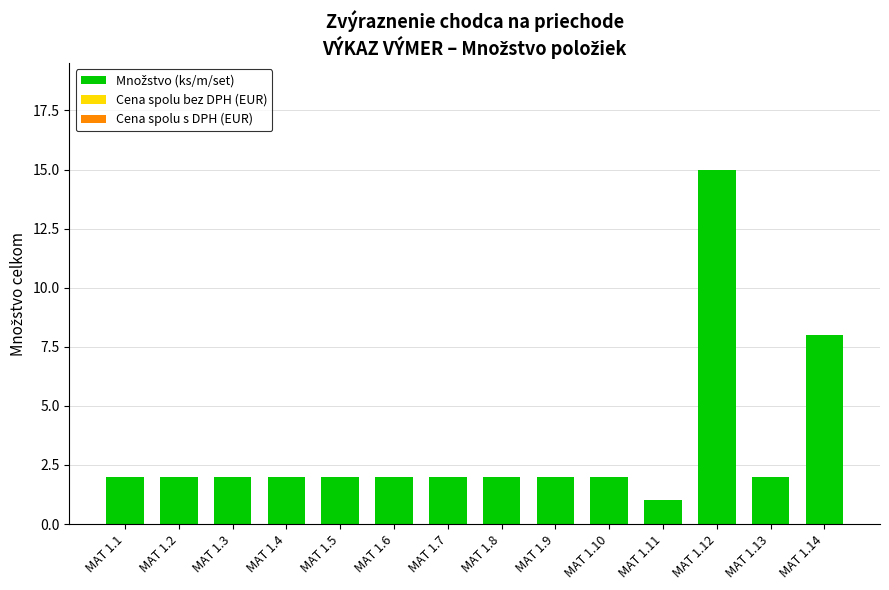

What is the ratio of the value at MAT 1.3 to the value at MAT 1.5?

1.0